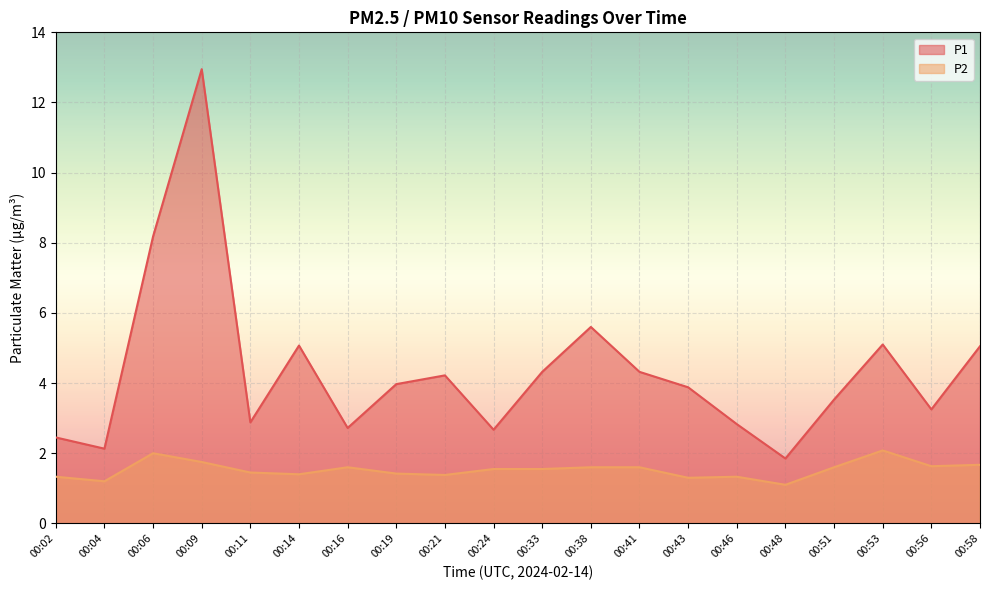

Reading left to right, transcribe all the data shown in this chart.

P1: 2.5	2.1	8.2	12.9	2.9	5.1	2.7	4.0	4.2	2.7	4.3	5.6	4.3	3.9	2.8	1.9	3.5	5.1	3.2	5.0
P2: 1.3	1.2	2.0	1.8	1.4	1.4	1.6	1.4	1.4	1.6	1.6	1.6	1.6	1.3	1.3	1.1	1.6	2.1	1.6	1.7